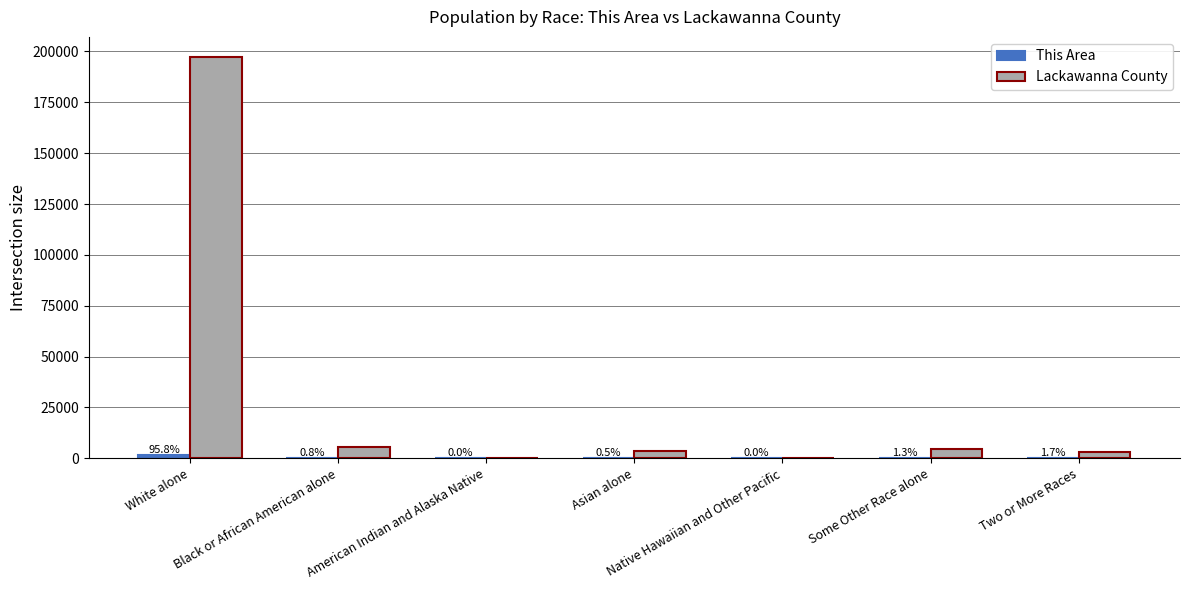

How many groups of bars are there?

7